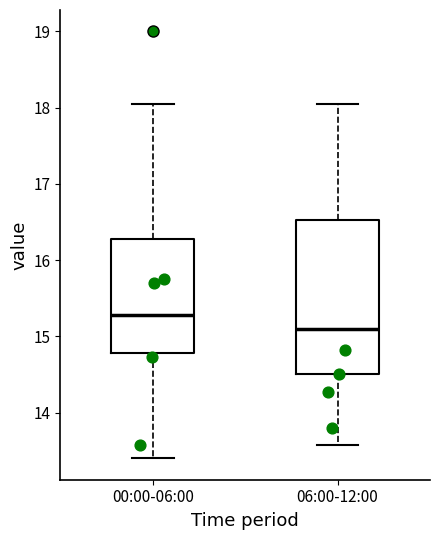

Where is the lower edge of the box for 06:00-12:00 on the y-axis? The values are not printed on the chart, so give them approximately, as read against the axis.

14.5